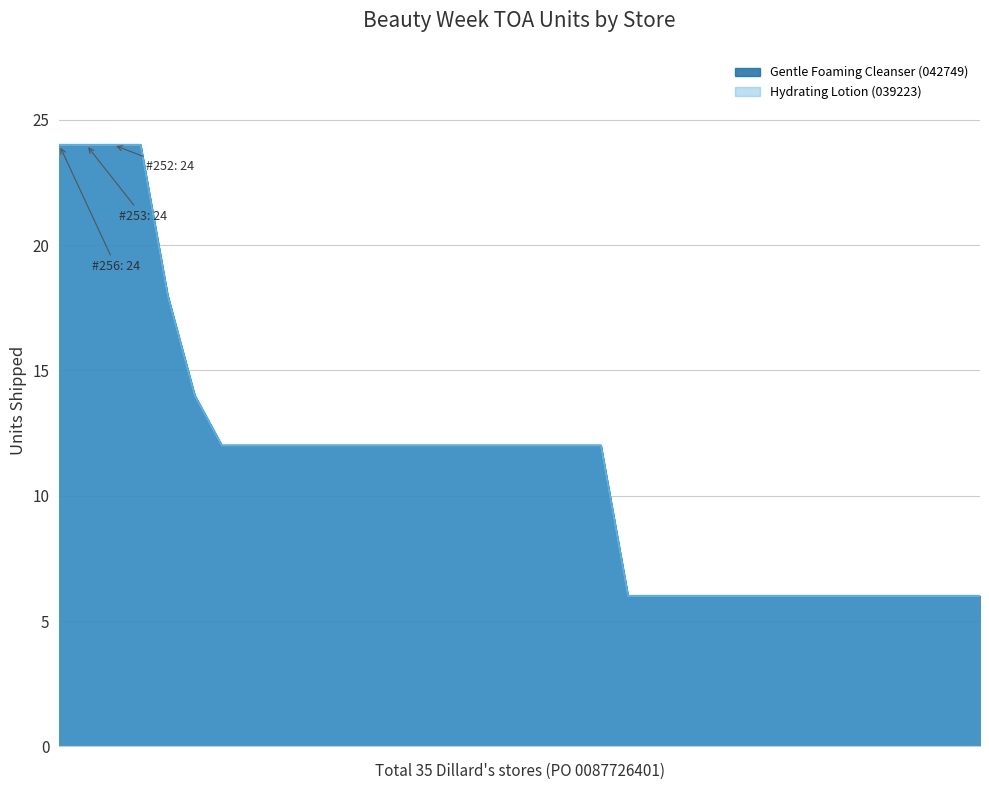

The Hydrating Lotion (039223) series shows 6 at #792. True or false?

True